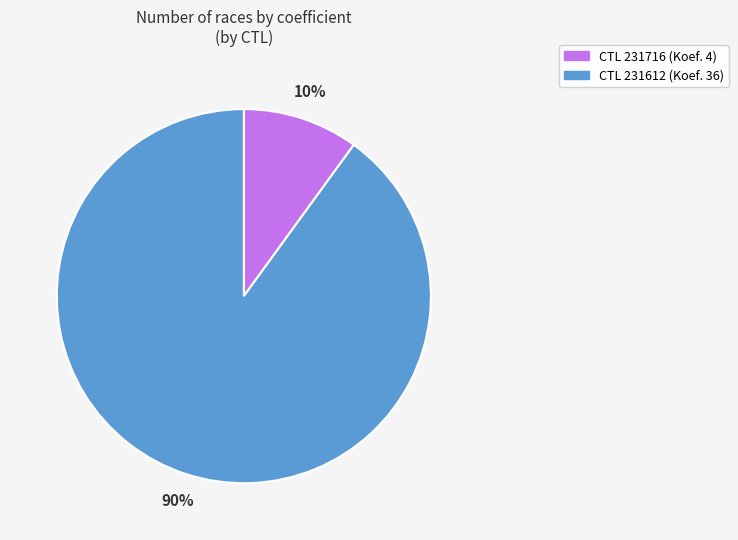

To the nearest percent, what is the average slice percentage?

50%